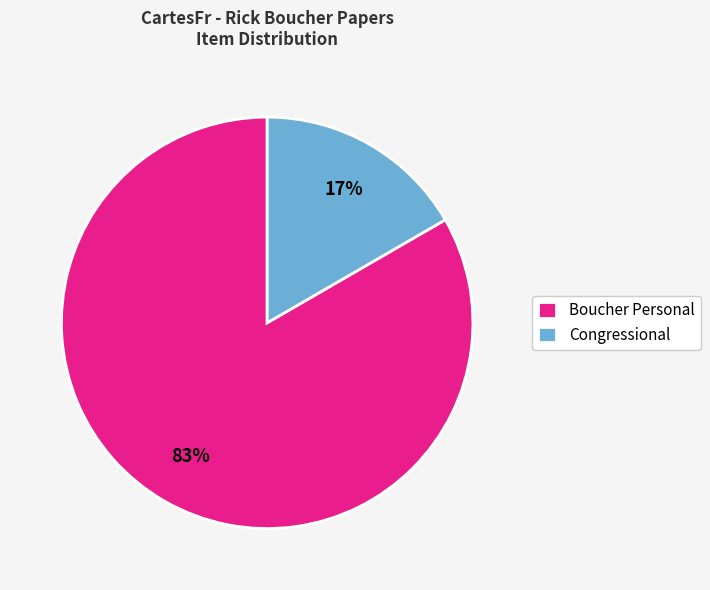

To the nearest percent, what portion does Congressional represent?

17%